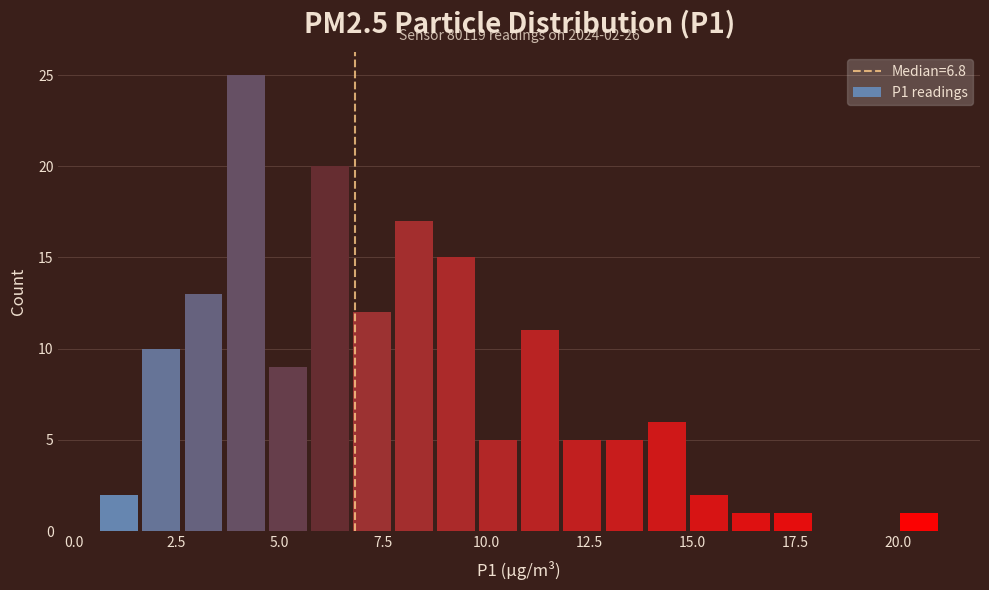

Read against the x-axis, roughly where is the centre of the tallest bar?

4.0